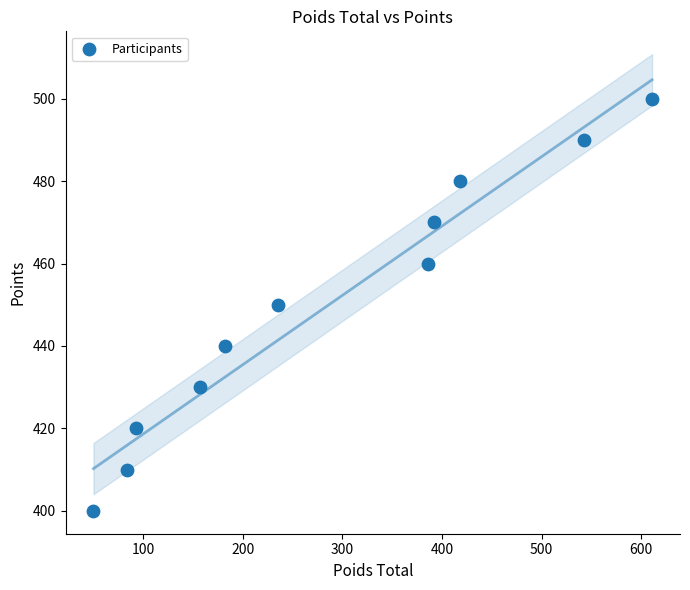

What is the average Y value?

450